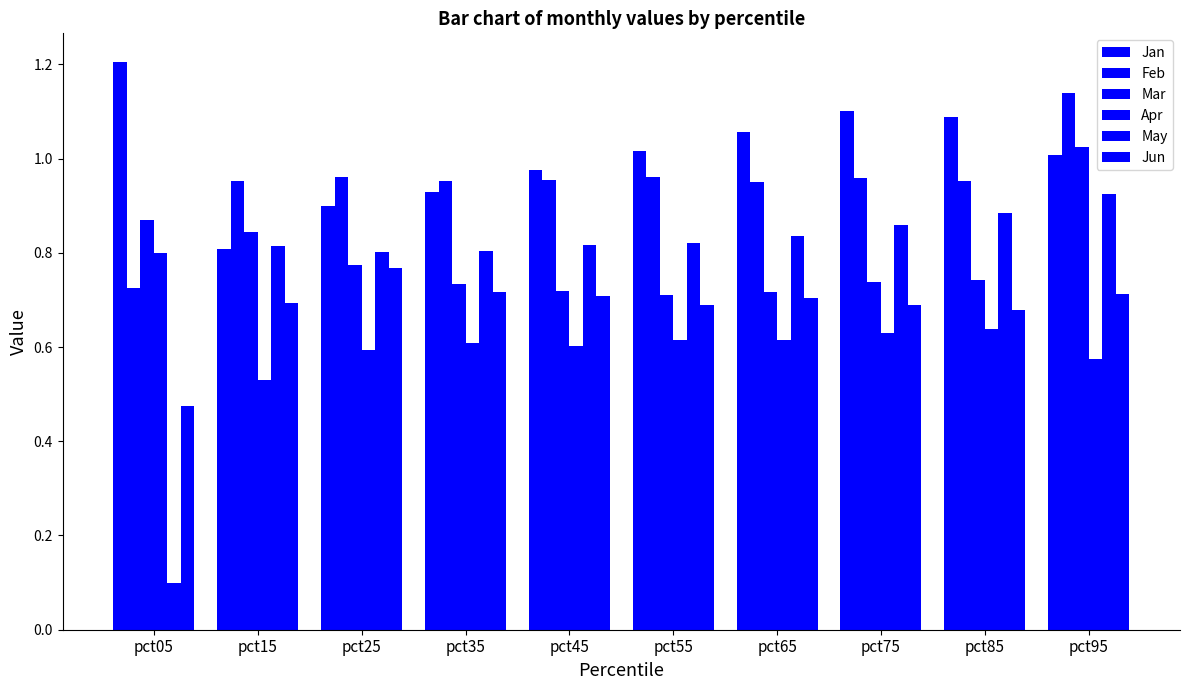

The Jun series shows 0.7 at pct15. True or false?

True